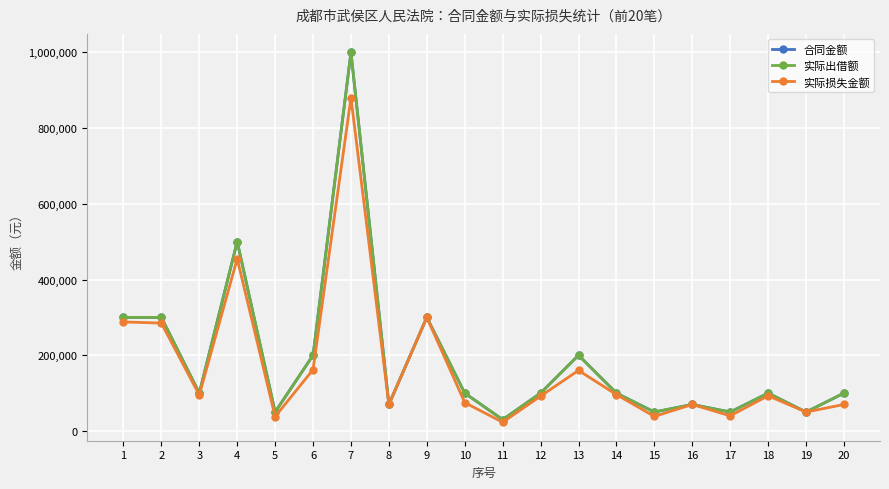

Rank the series by their maximum value, from lowest to highest.

实际损失金额, 合同金额, 实际出借额